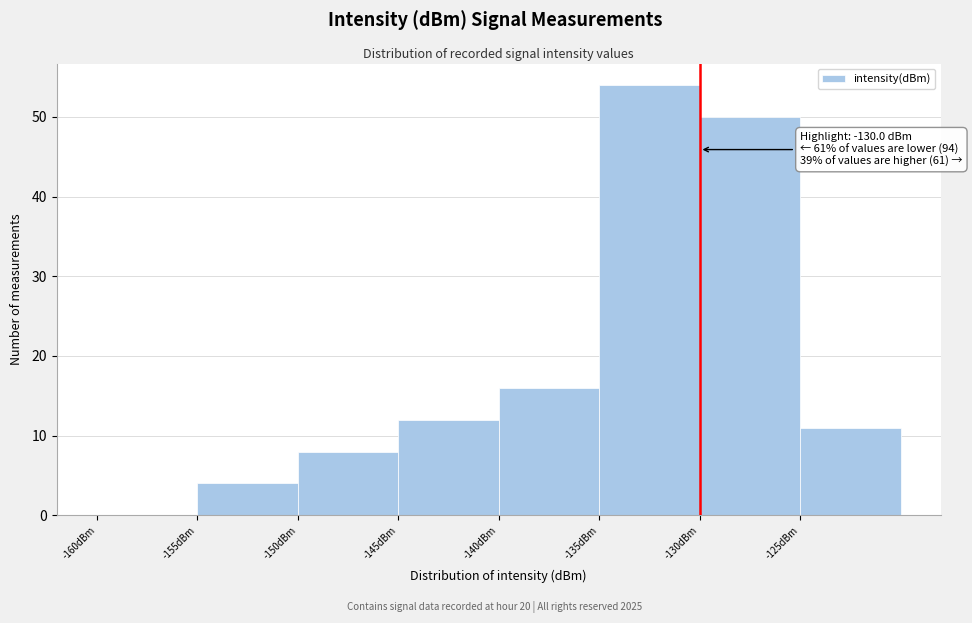

Over which range of the x-axis is the bar tallest?

-135 to -130